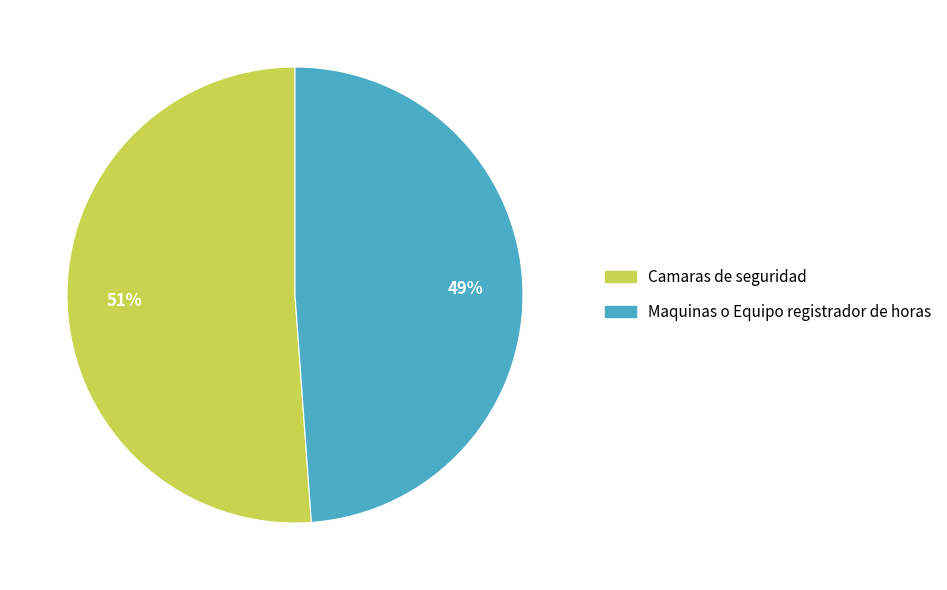

To the nearest percent, what is the difference between the Maquinas o Equipo registrador de horas and Camaras de seguridad slice percentages?

2%